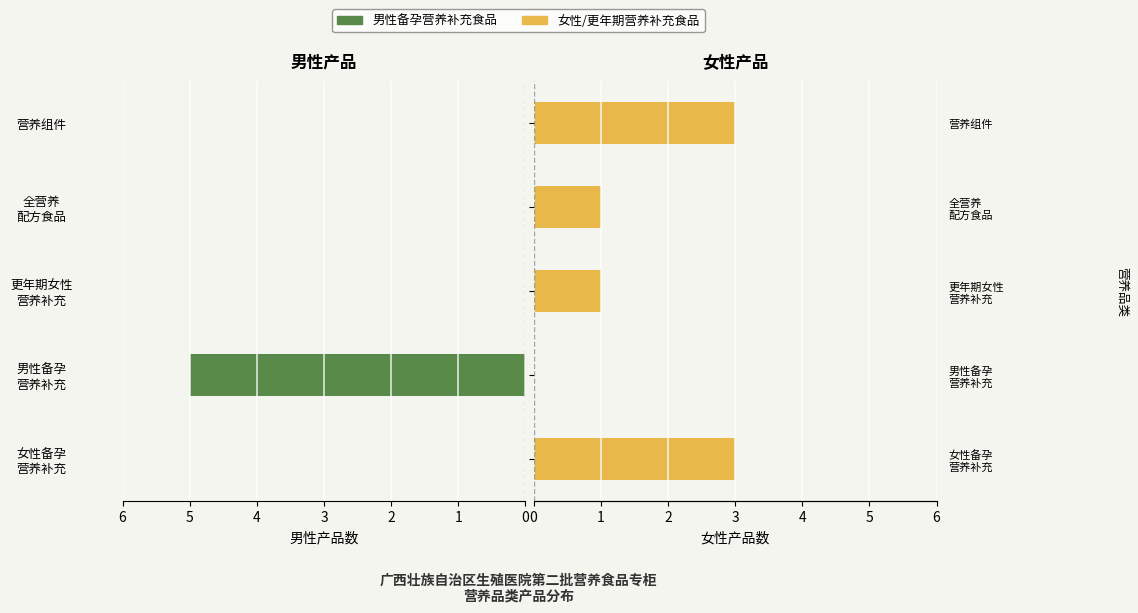

The 男性产品 series shows 0 at 女性备孕 营养补充. True or false?

True